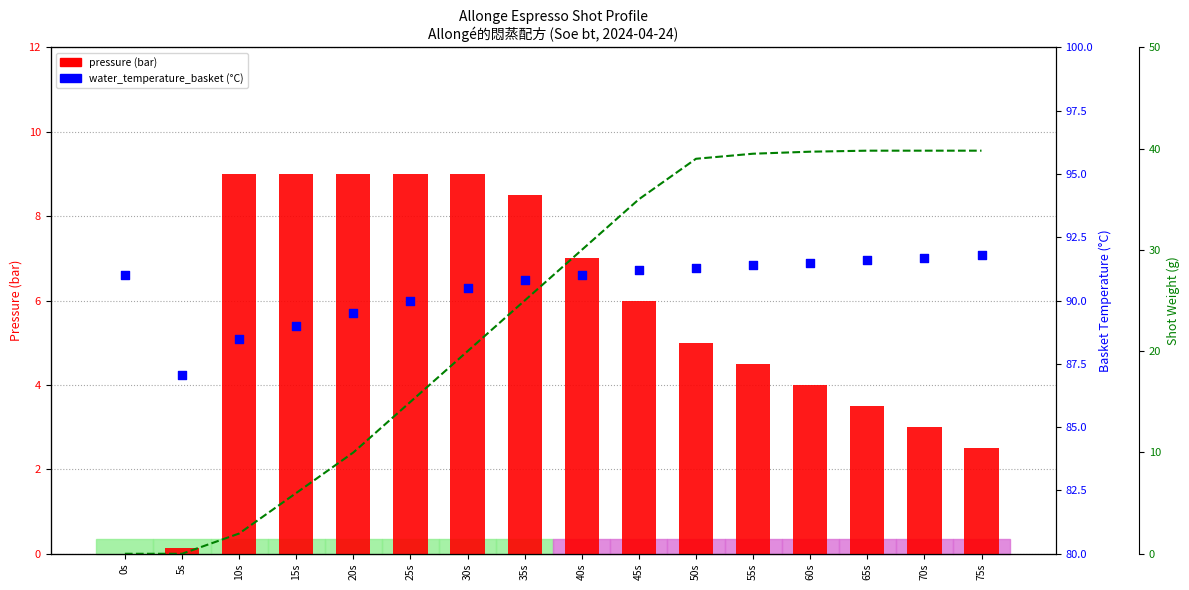

Which series has the widest spread of Y values?

shot weight (g)